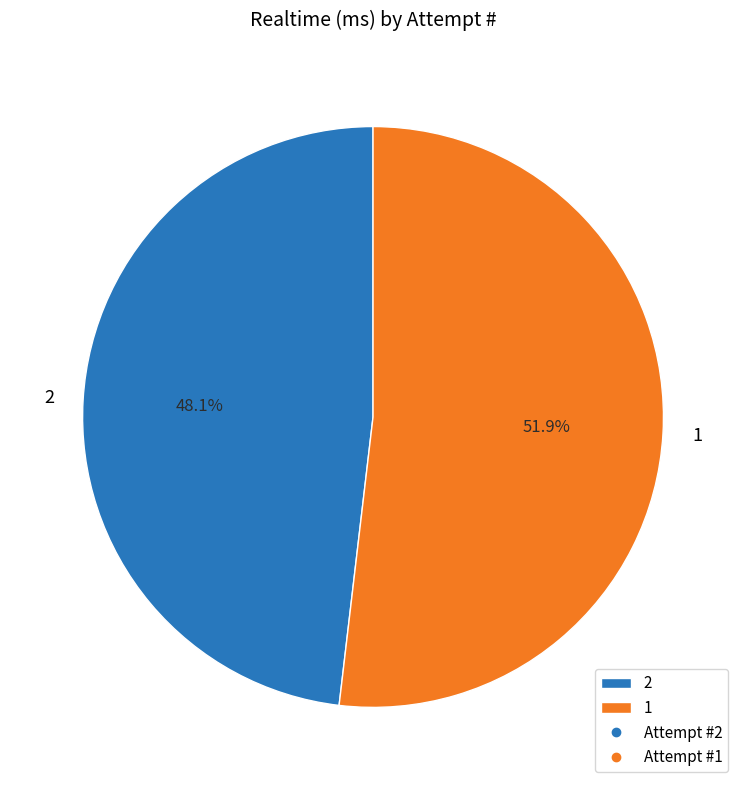

How many slices are in this pie chart?

2